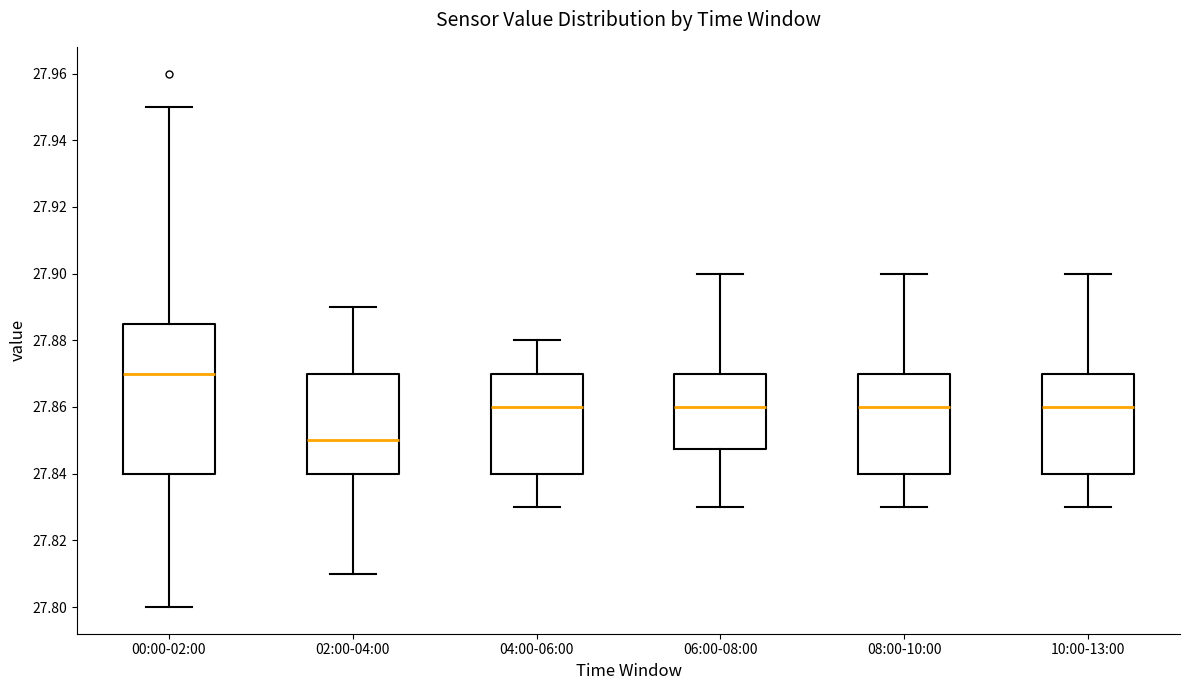

Which box is the tallest, from its lower edge to its upper edge?

00:00-02:00